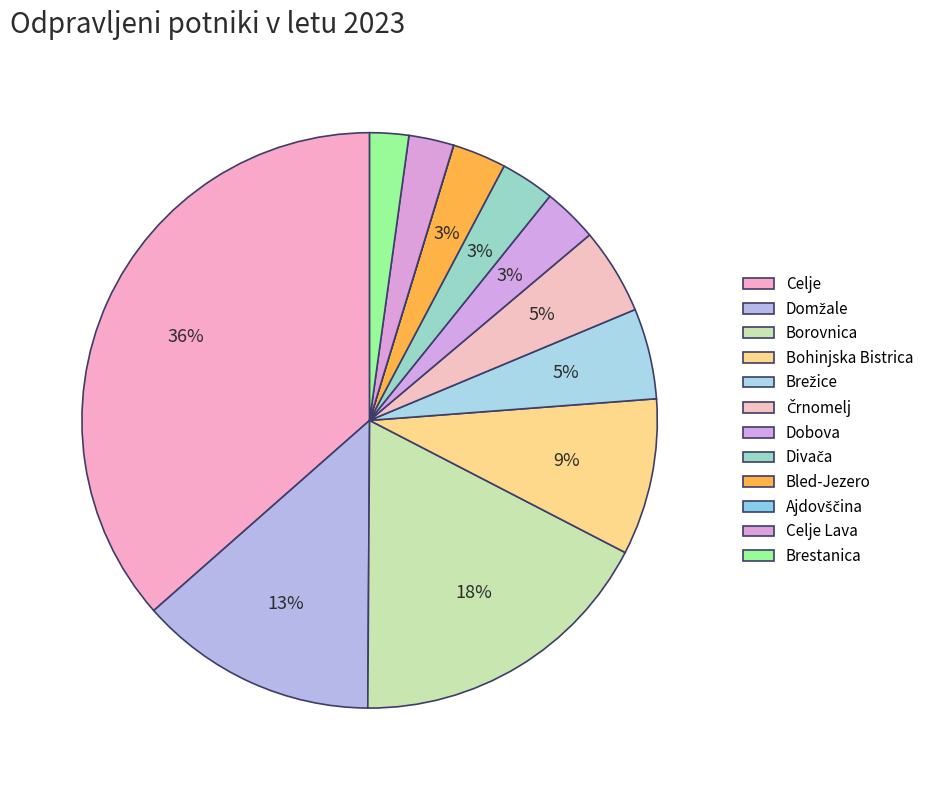

Is it true that Divača is 3% of the pie?

True